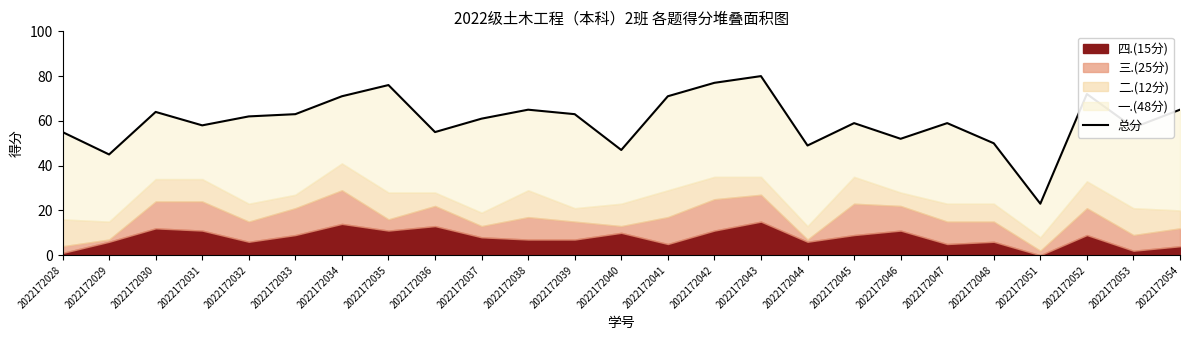

True or false: the data shows 52 at 2022172046.

True